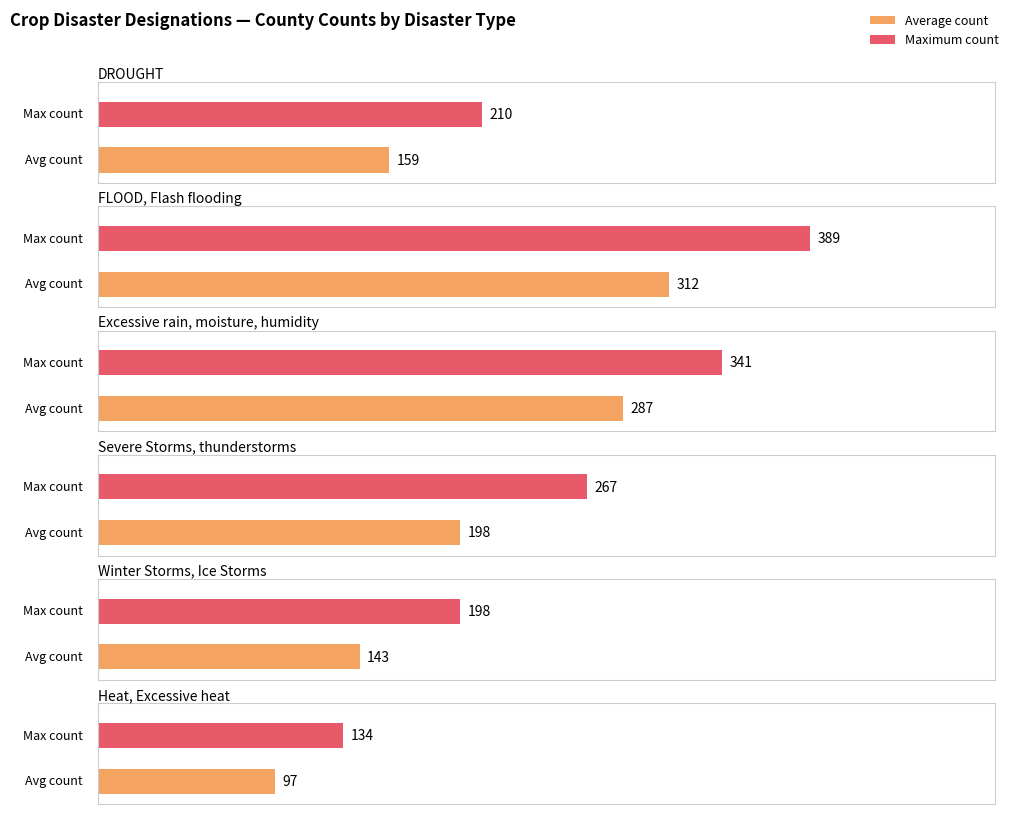

Is the value of Severe Storms at S5666 greater than the value of FLOOD at S5666?

No